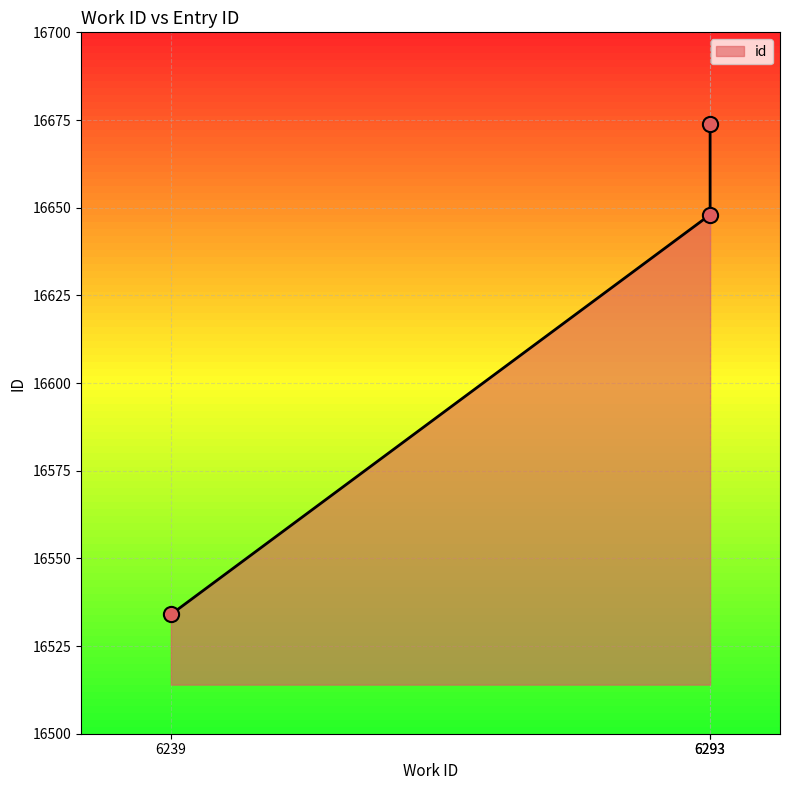

What is the ratio of the value at 6293 to the value at 6293?

1.0